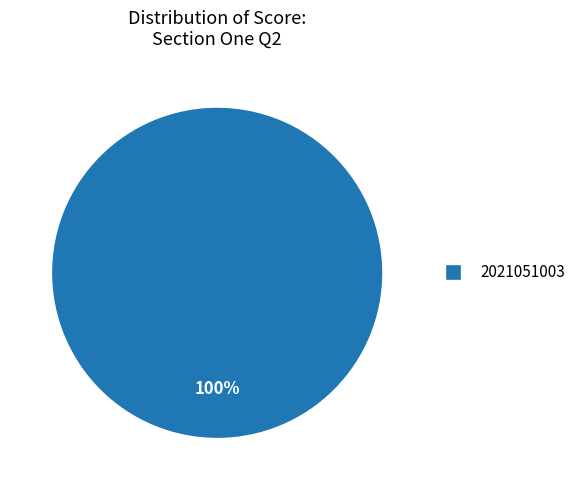

Is there any slice that represents more than half of the pie?

Yes